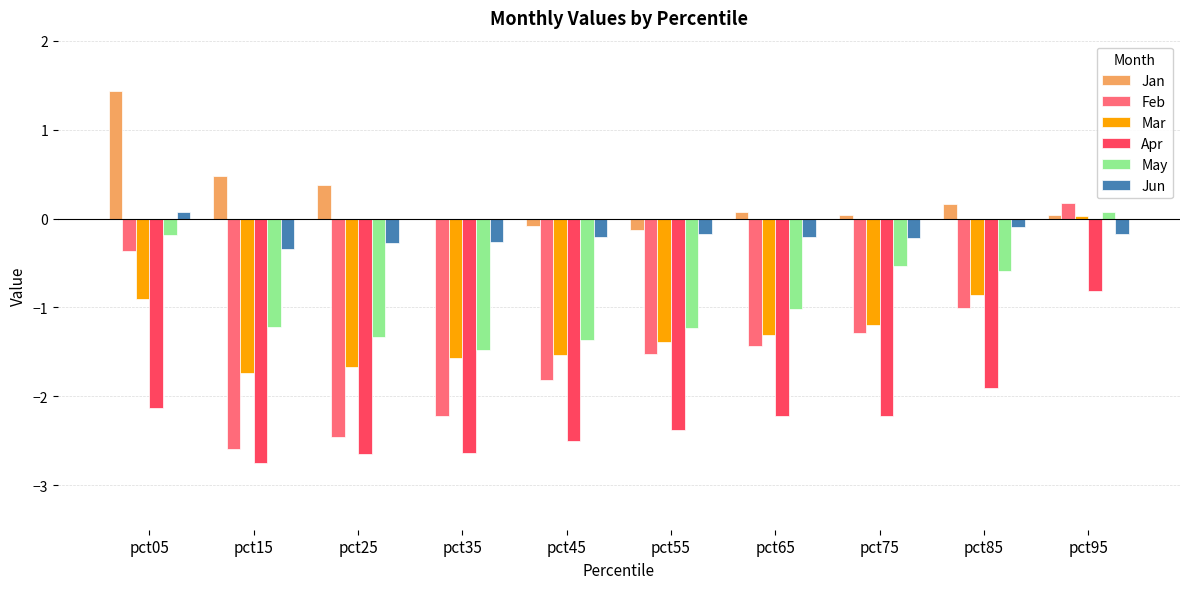

What is the average value of the Jan series?

0.2